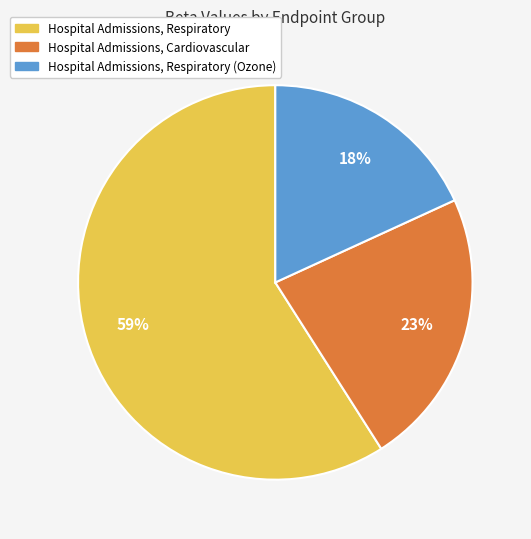

To the nearest percent, what is the average slice percentage?

33%